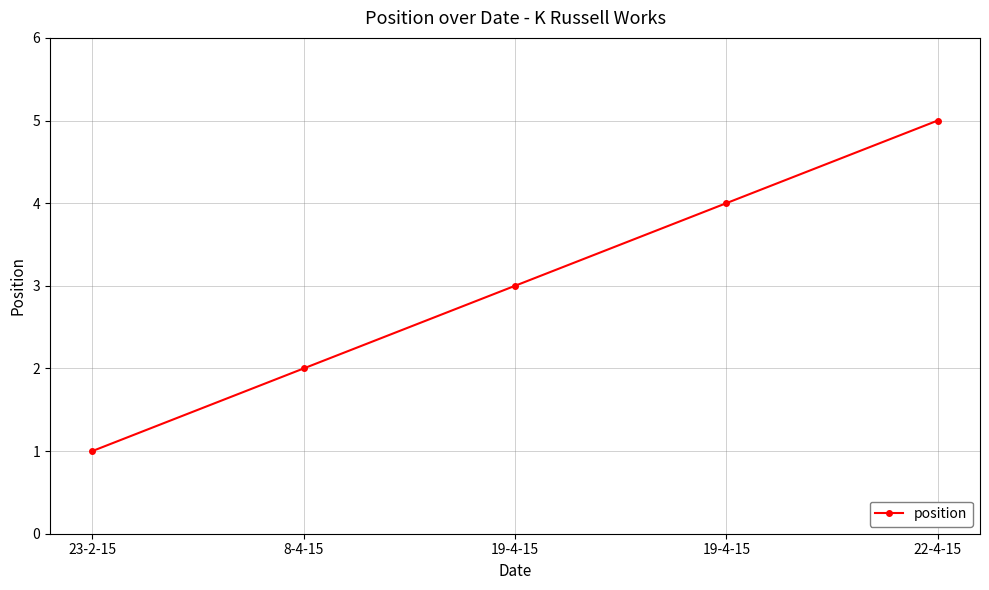

How many categories are shown in the chart?

5